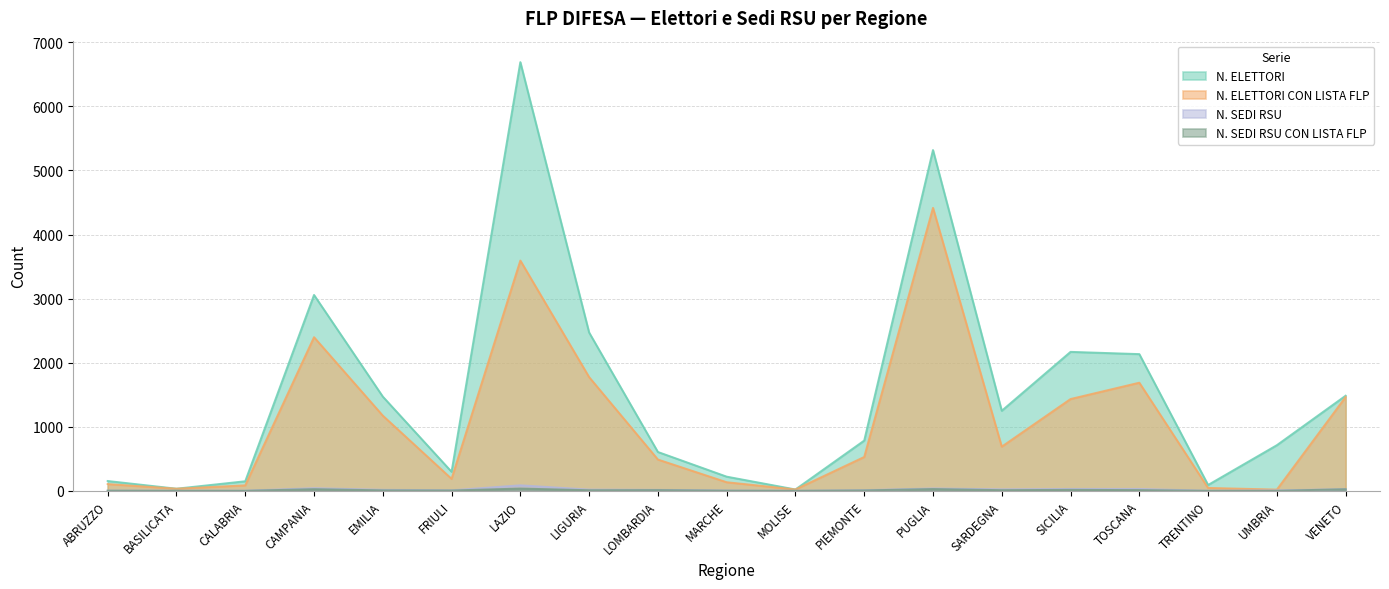

Where does the N. ELETTORI series first go above 785?

CAMPANIA